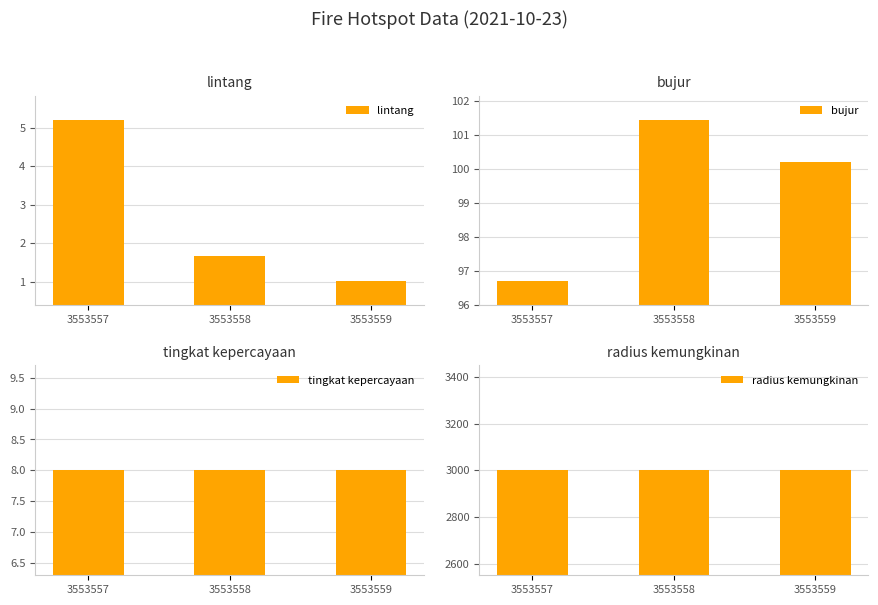

Between 3553557 and 3553558, which series saw the biggest shift?

bujur